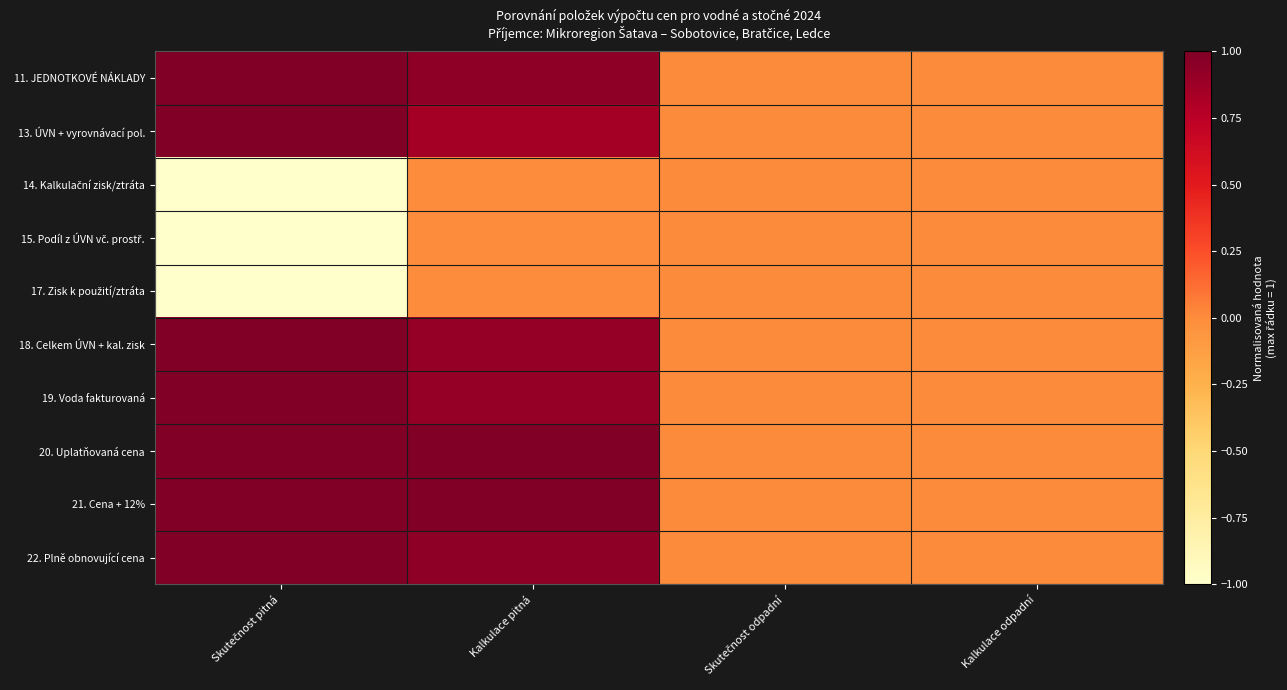

At which category is the sum across all series the highest?

Kalkulace pitná